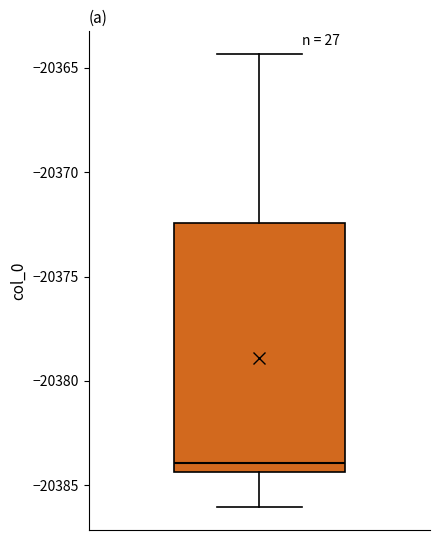

Read this box plot against the y-axis: the position of the median line, the range covered by the box, and the ends of both whiskers. The values are not printed on the chart, so give them approximately, as read against the axis.

median -20384.0, box -20384.5 to -20372.5, whiskers -20386.0 to -20364.5